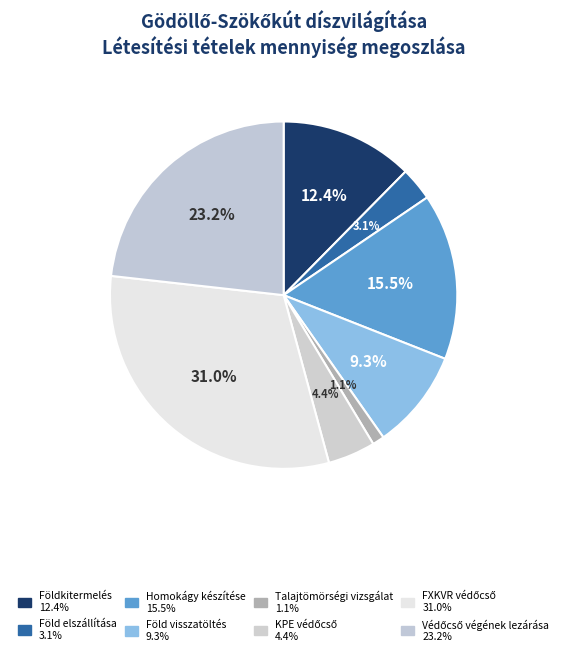

Is it true that Föld elszállítása is 3% of the pie?

True